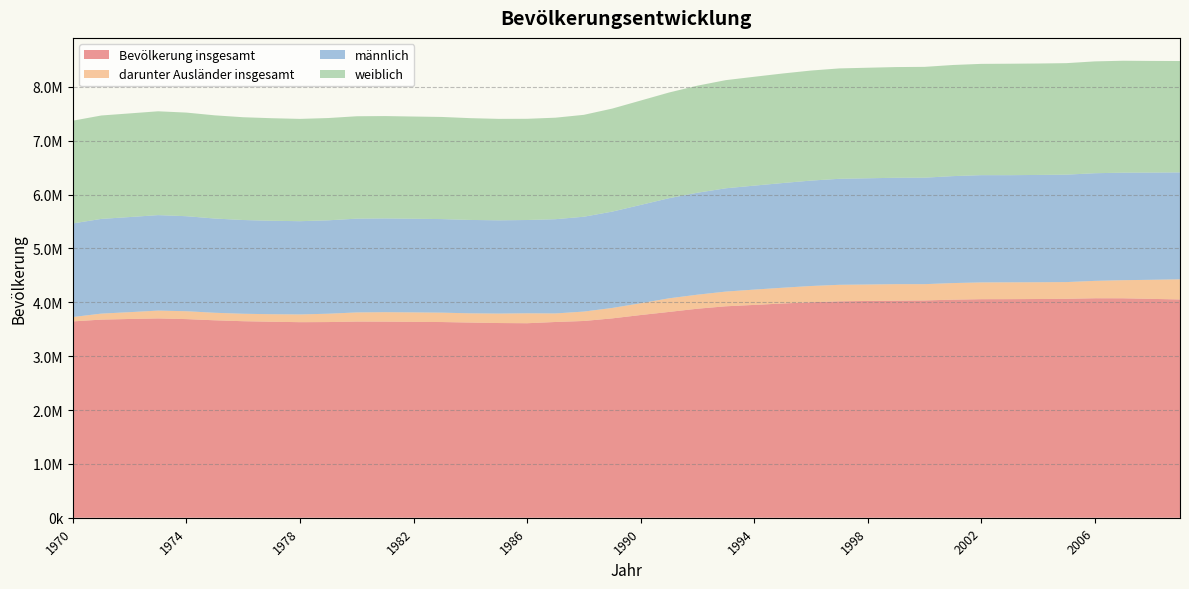

Reading left to right, list all the values displayed in this chart.

Bevölkerung insgesamt: 3645437	3678519	3690372	3700787	3688066	3665777	3649001	3639291	3630947	3633195	3642482	3641229	3636506	3633488	3623985	3615049	3611437	3634557	3653155	3701661	3763510	3821235	3880965	3925863	3951573	3977919	4000567	4017828	4024969	4030773	4034557	4049066	4057727	4058682	4061105	4064916	4075200	4074521	4063640	4052860
darunter Ausländer insgesamt: 81255	111555	126651	145114	146358	139843	138298	139615	143738	155023	169619	175432	176389	174496	171196	175940	184457	158656	174728	193567	218954	252947	260498	273432	284324	292508	302099	307166	305593	306319	302436	308169	311710	312575	311556	310691	322884	336224	354433	374260
männlich: 1738212	1758471	1765799	1772951	1763996	1749823	1740467	1735024	1731318	1734160	1741137	1740759	1738284	1737107	1733948	1731405	1732019	1749916	1761059	1788739	1825328	1858846	1892925	1917730	1930324	1943901	1957188	1968096	1972267	1975261	1976814	1985677	1991331	1989127	1991975	1994500	1998700	1996300	1990500	1985000
weiblich: 1907225	1920048	1924573	1927836	1924070	1915954	1908534	1904267	1899629	1899035	1901345	1900470	1898222	1896381	1890037	1883644	1879418	1884641	1892096	1912922	1938182	1962389	1988040	2008133	2021249	2034018	2043379	2049732	2052702	2055512	2057743	2063389	2066396	2069555	2069130	2070416	2076500	2078221	2073140	2067860